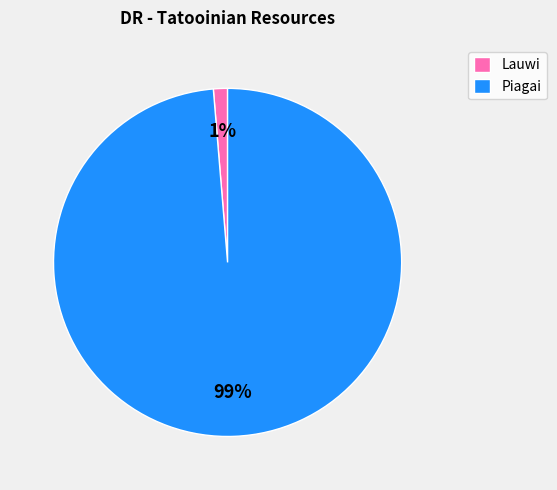

True or false: Lauwi accounts for 11% of the total.

False